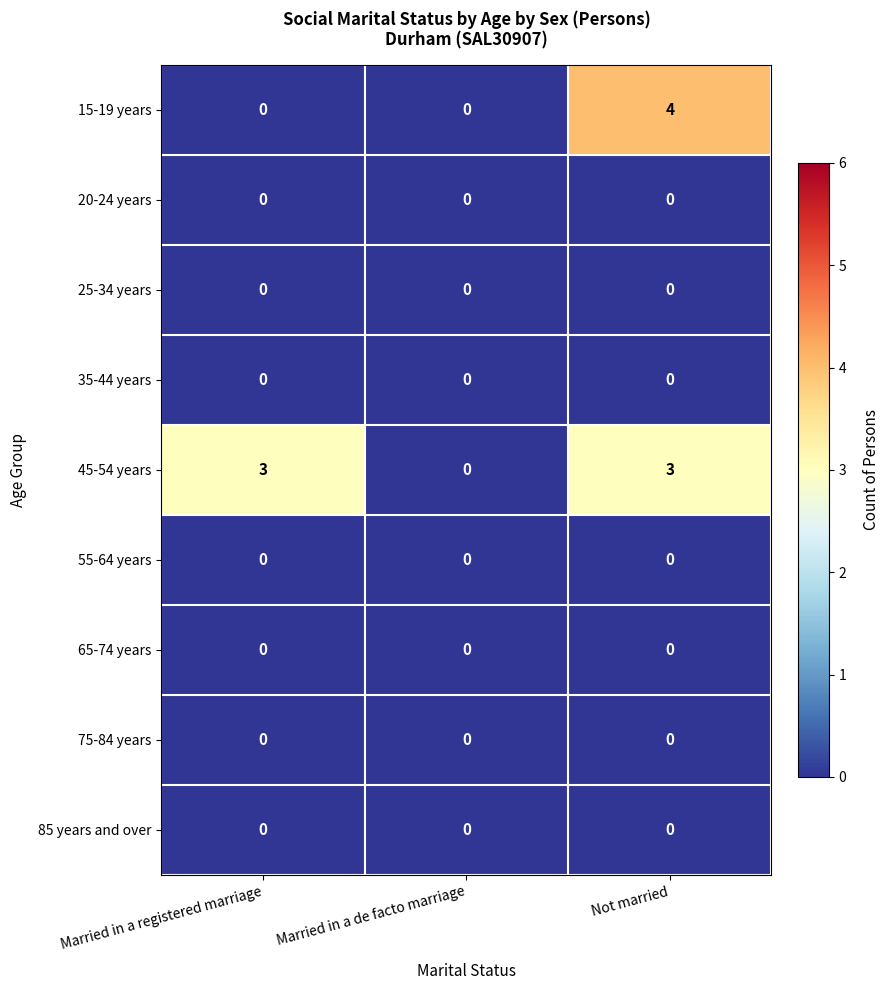

At which category is the sum across all series the highest?

Not married